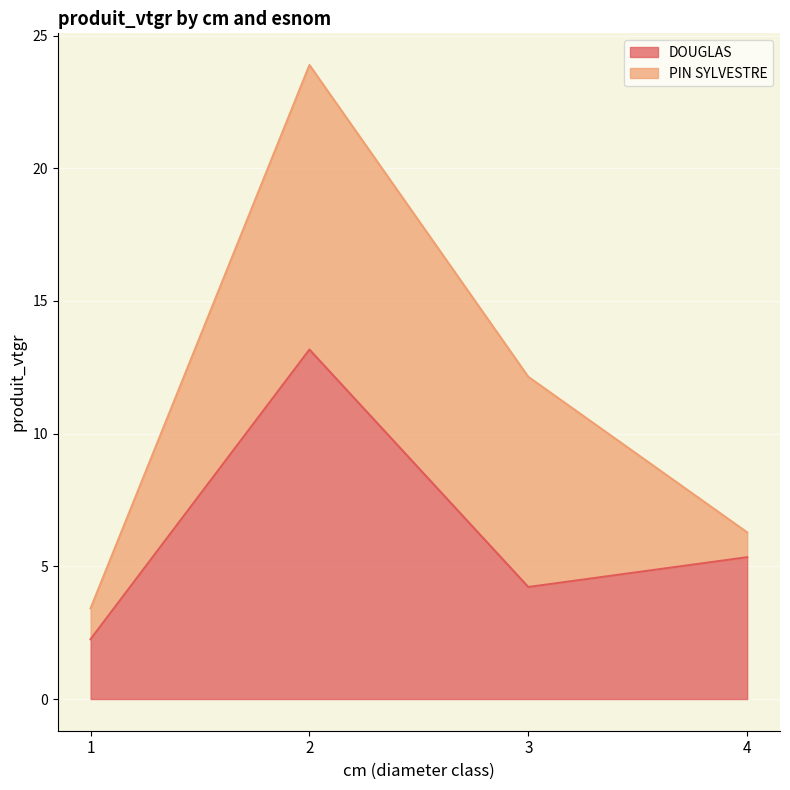

What is the change in value from 1 to 4?

+3.1